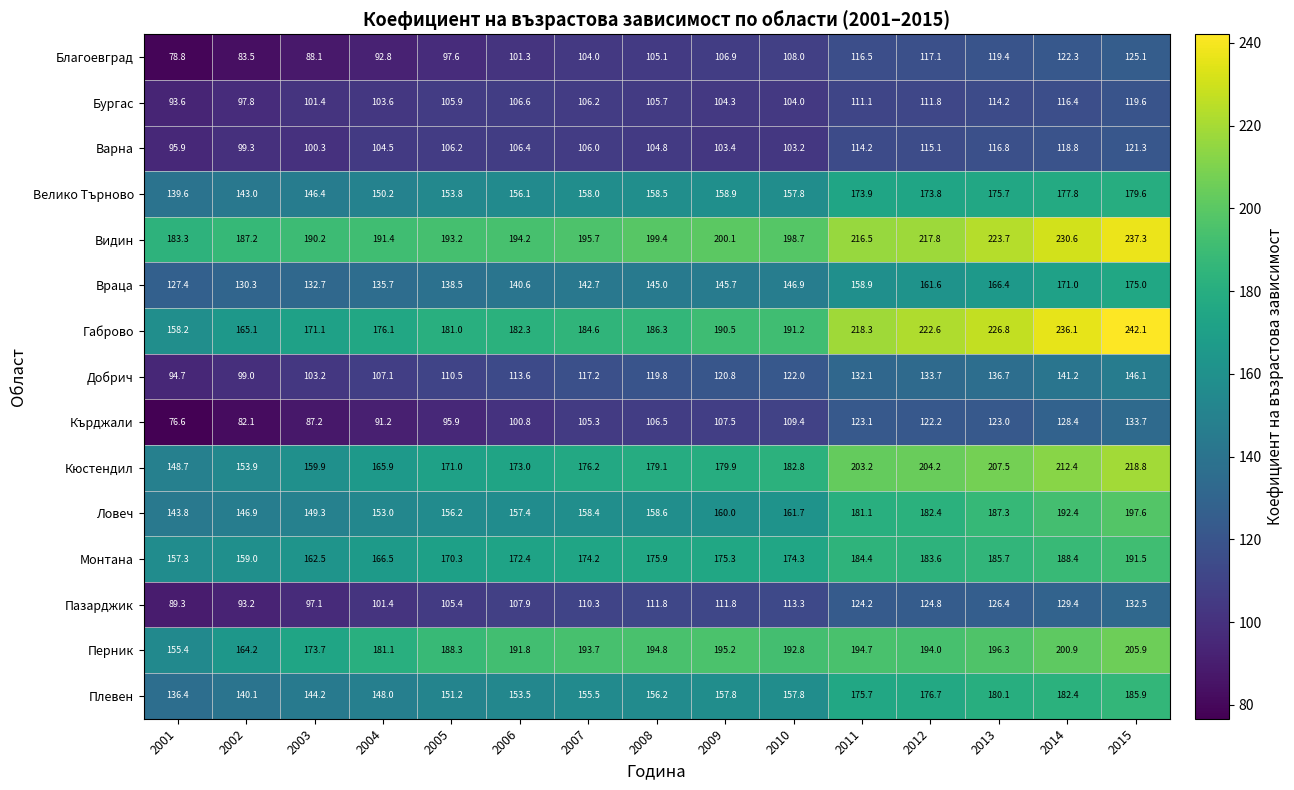

List the series in order of their peak value, lowest first.

Бургас, Варна, Благоевград, Пазарджик, Кърджали, Добрич, Враца, Велико Търново, Плевен, Монтана, Ловеч, Перник, Кюстендил, Видин, Габрово